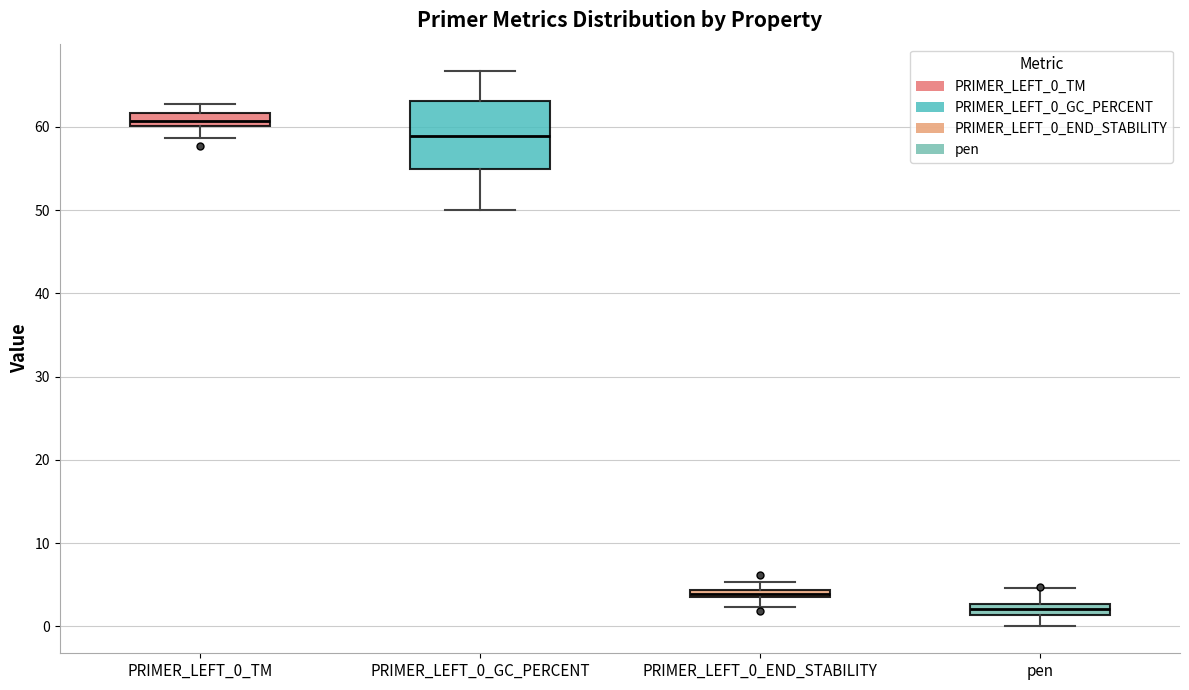

Which box has the lowest median line?

pen